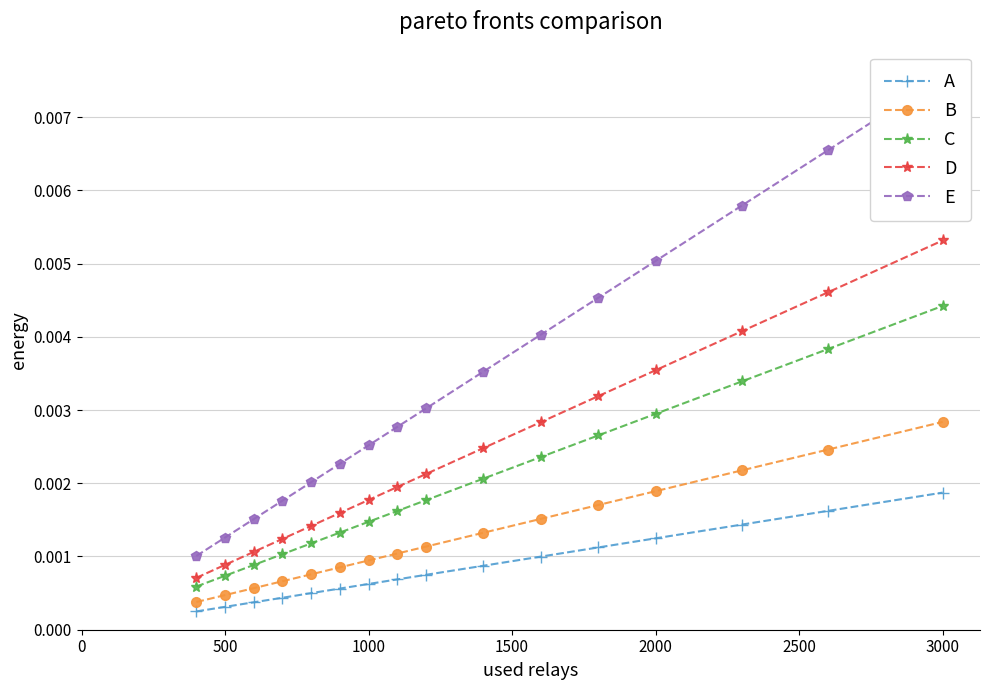

List the series in order of their peak value, lowest first.

A, B, C, D, E